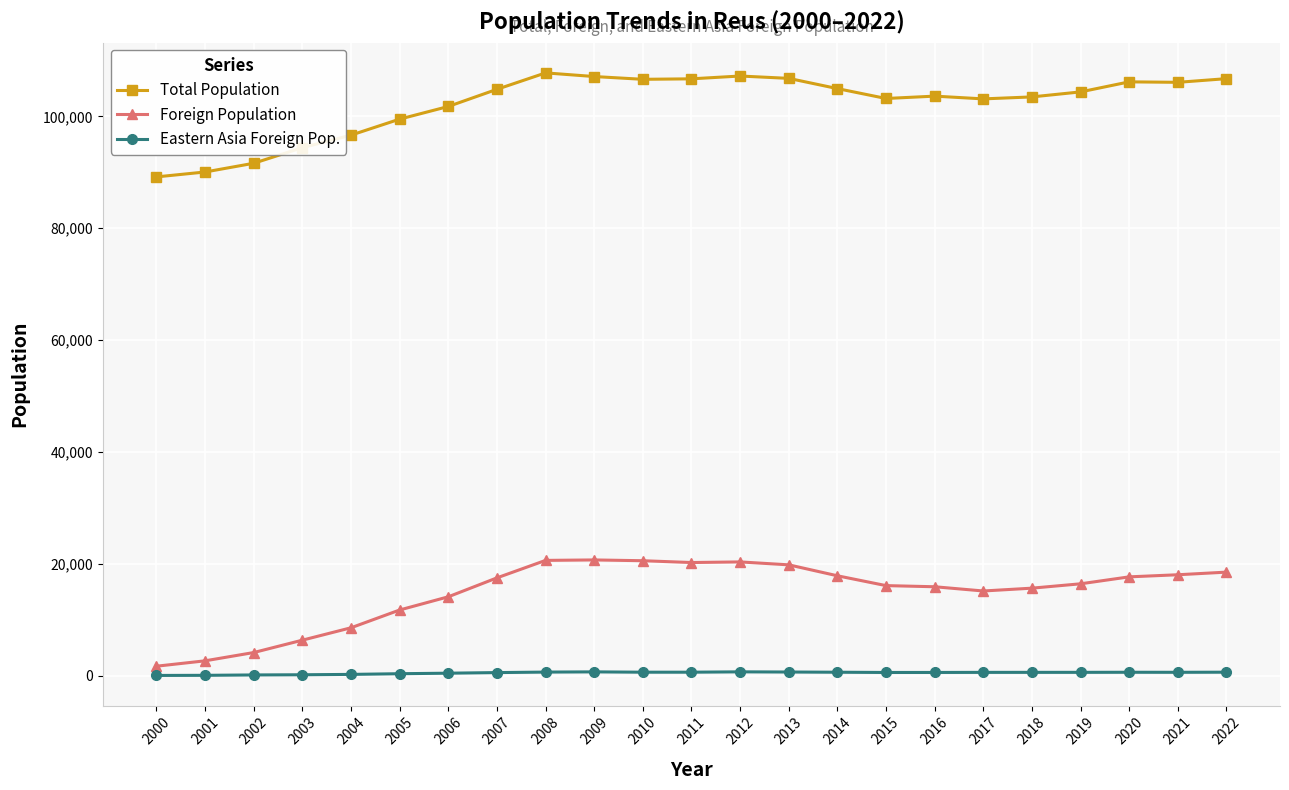

What is the lowest value of the Foreign Population series?

1710